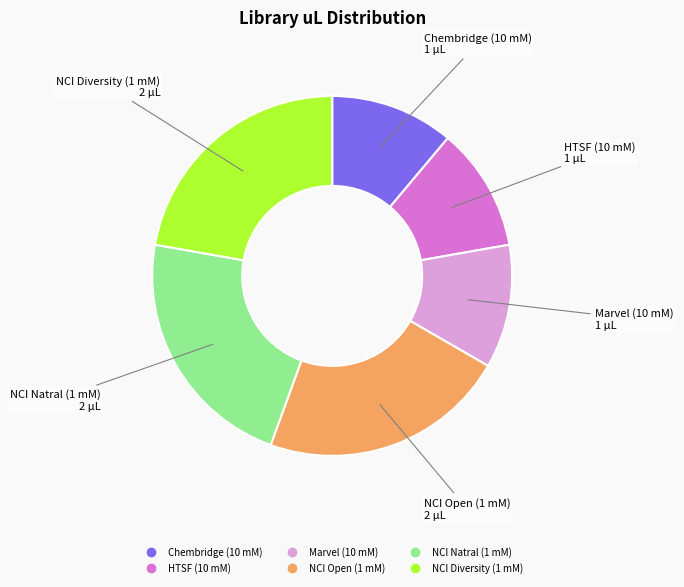

Do NCI Open (1 mM) and Marvel (10 mM) together represent more than half of the pie?

No